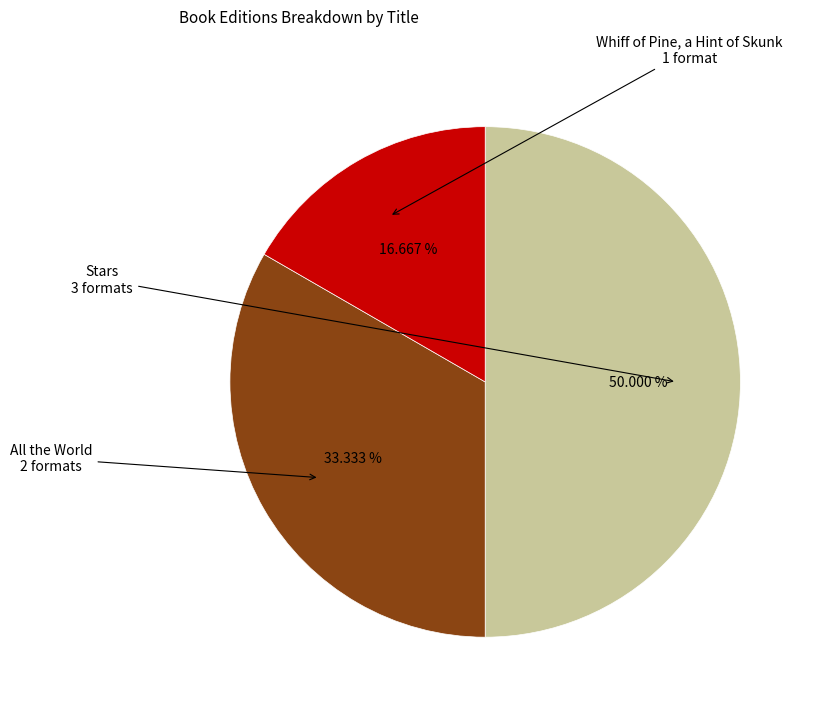

Count the number of slices in the pie.

3